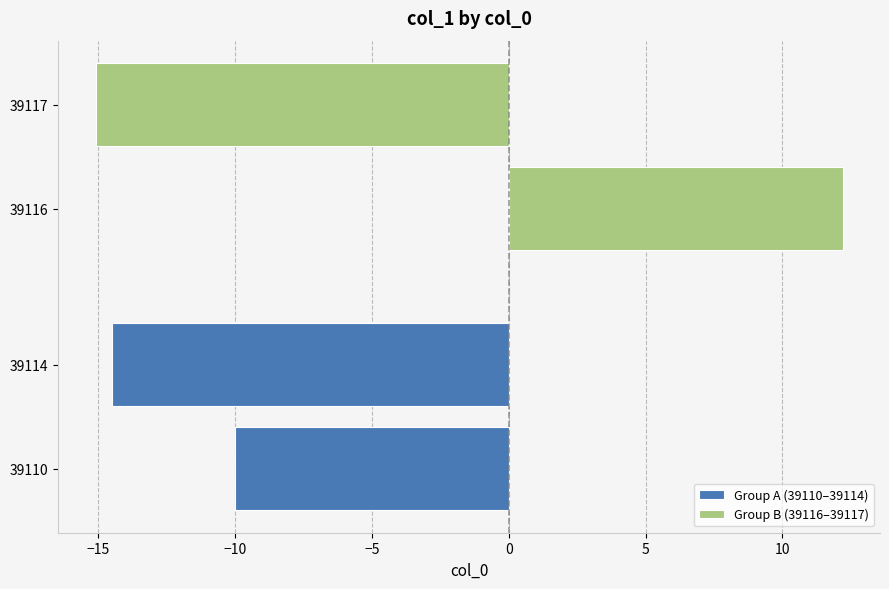

How many bars are there in each group?

2